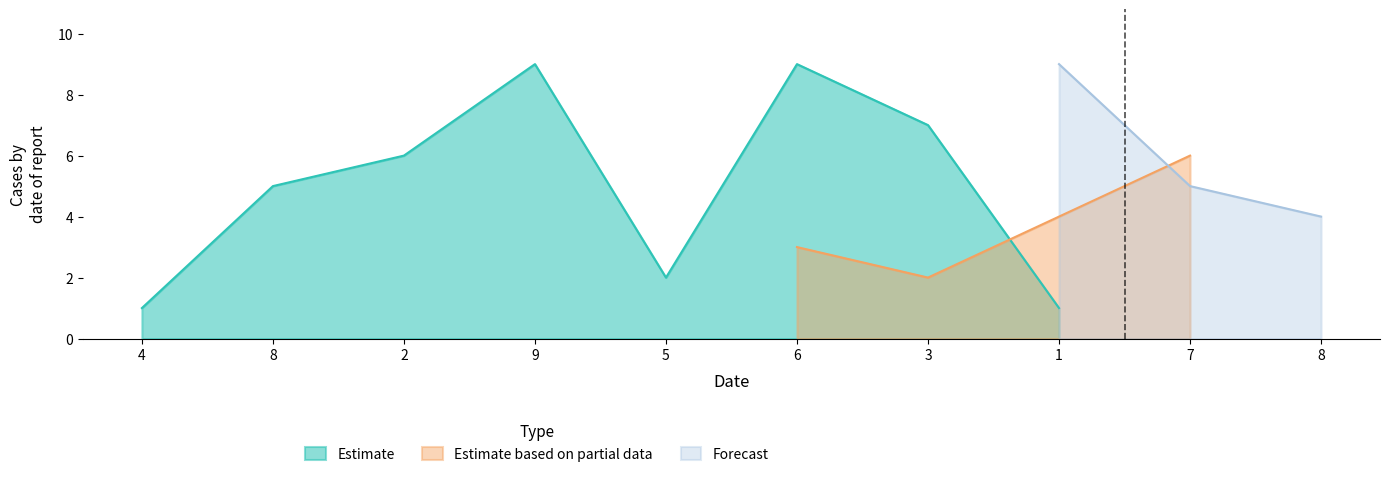

What is the maximum value for Estimate?

9